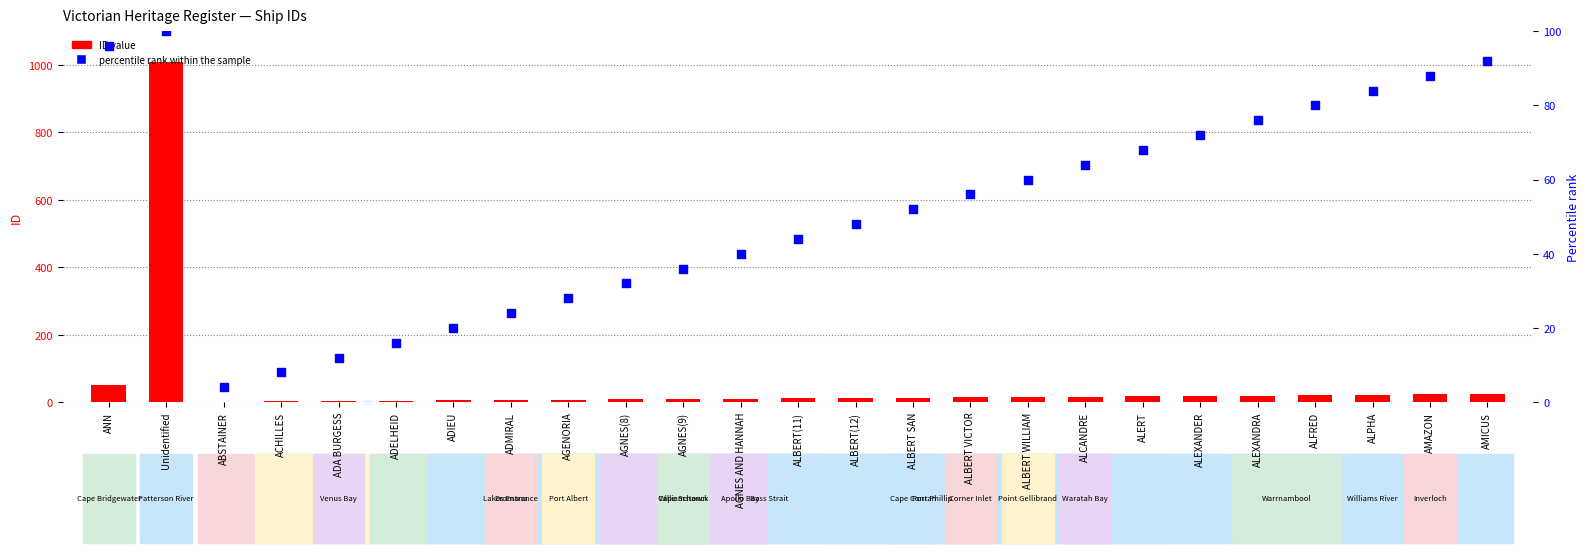

Which series reaches the minimum Y coordinate?

ID value